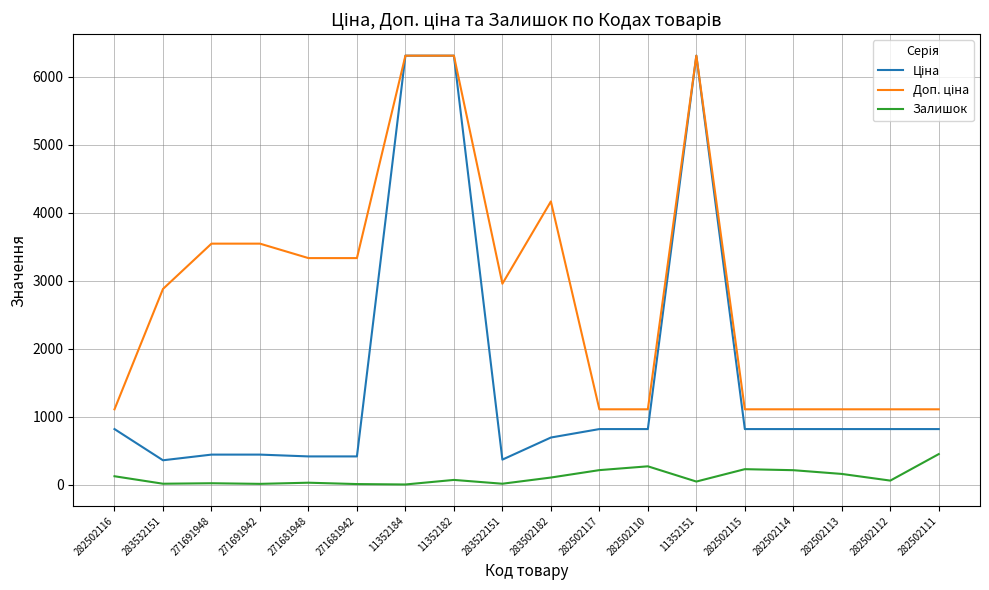

True or false: Залишок has a value of 15.0 at 283522151.

True